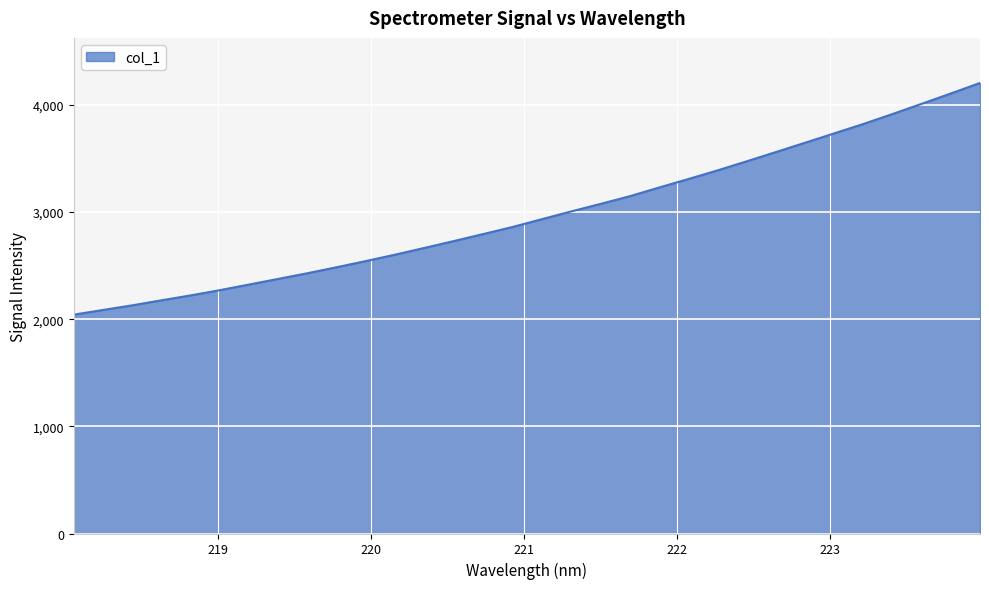

What is the minimum value shown in the chart?

2042.2